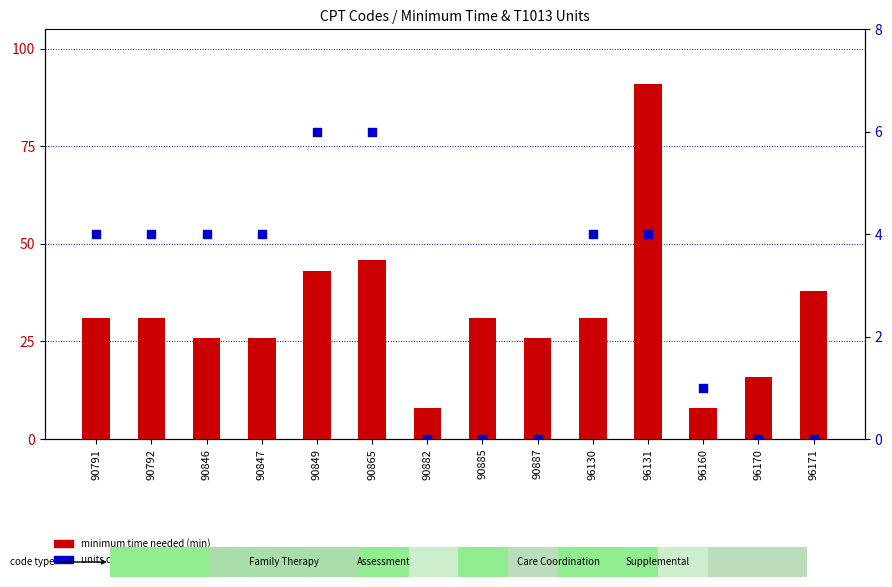

What are all the series names shown in the legend?

minimum time needed (min), units of T1013 per unit